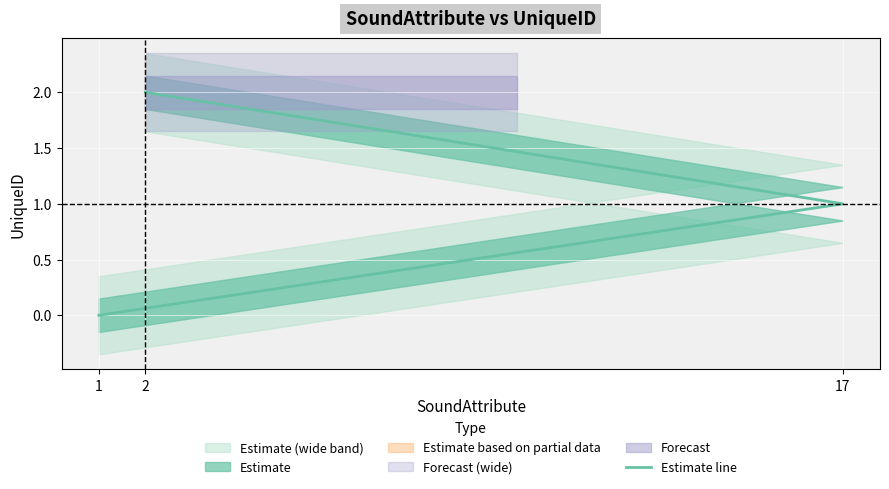

What is the greatest value displayed?

2